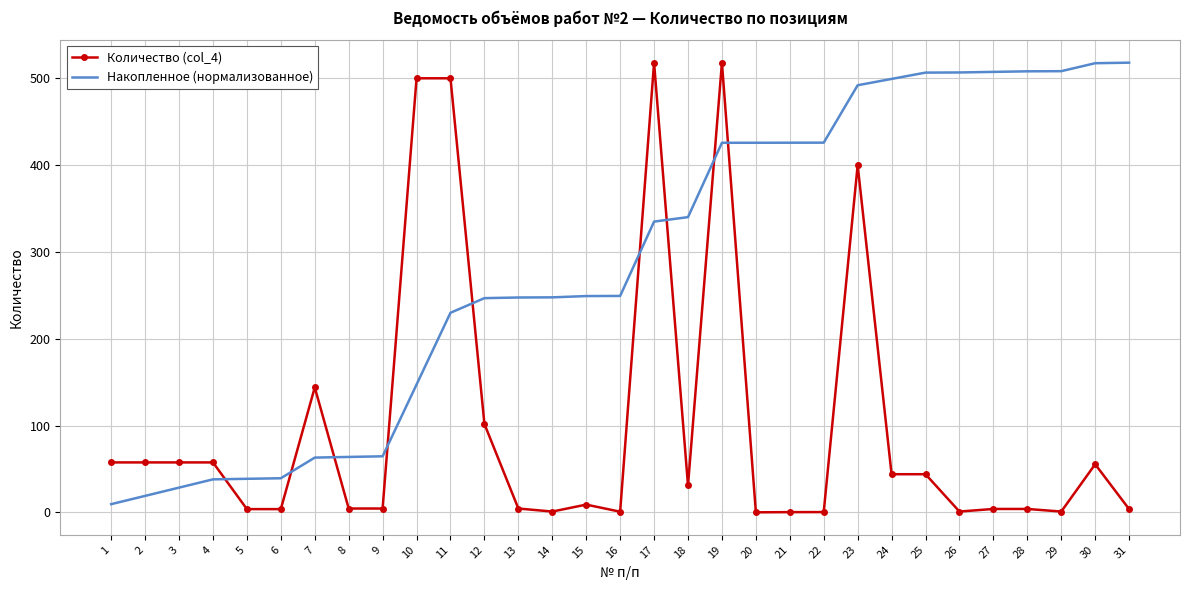

At which category is the sum across all series the highest?

19